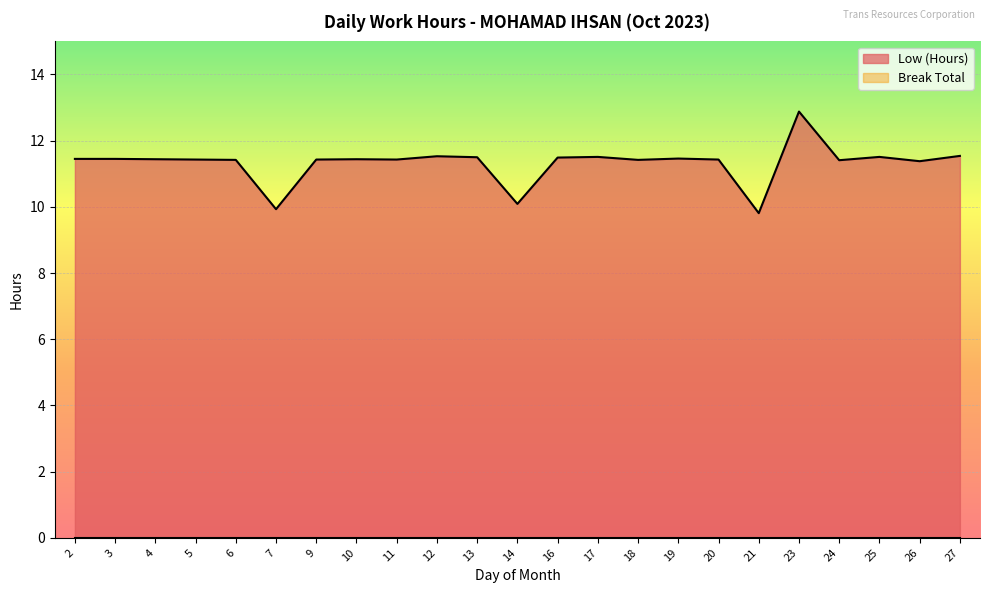

At which category does the chart reach its peak across all series?

23